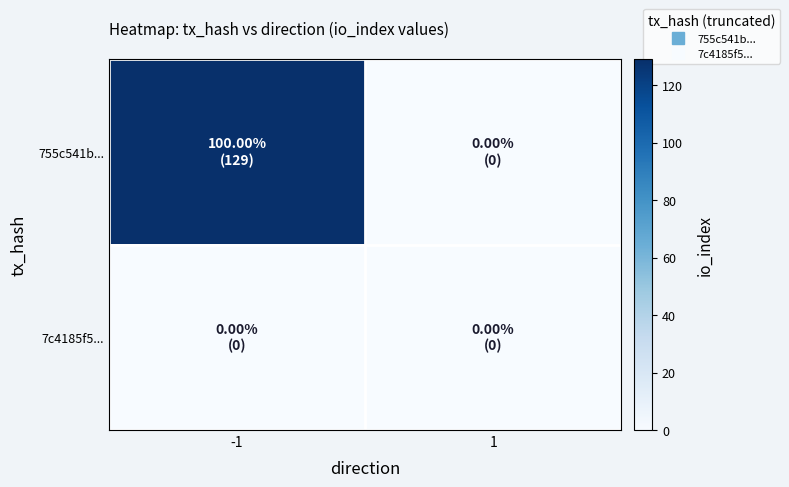

Rank the series at -1 from lowest to highest value.

7c4185f5..., 755c541b...